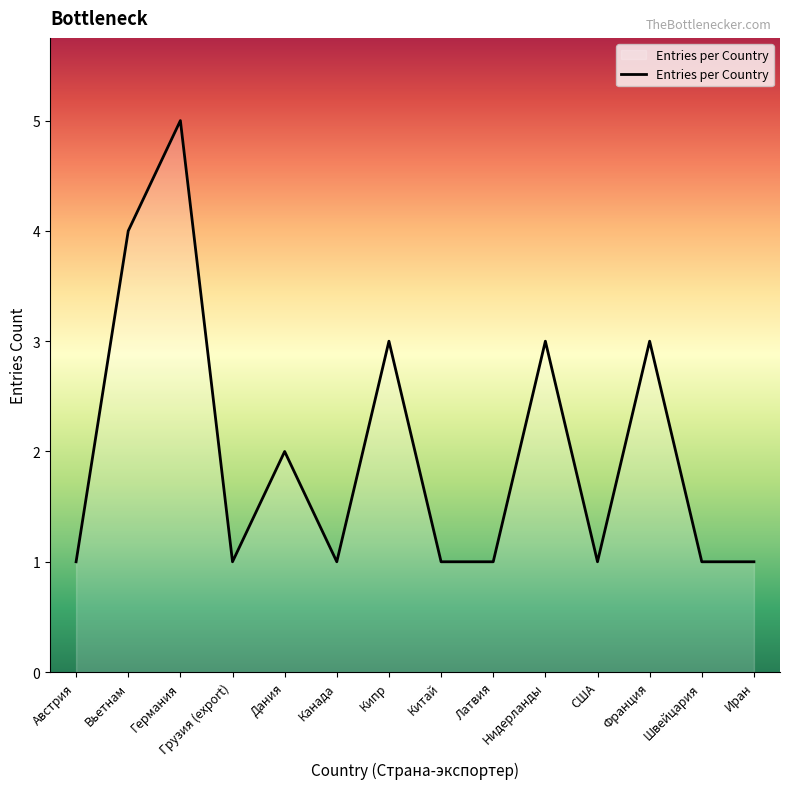

The chart shows a value of 1 at Иран. True or false?

True